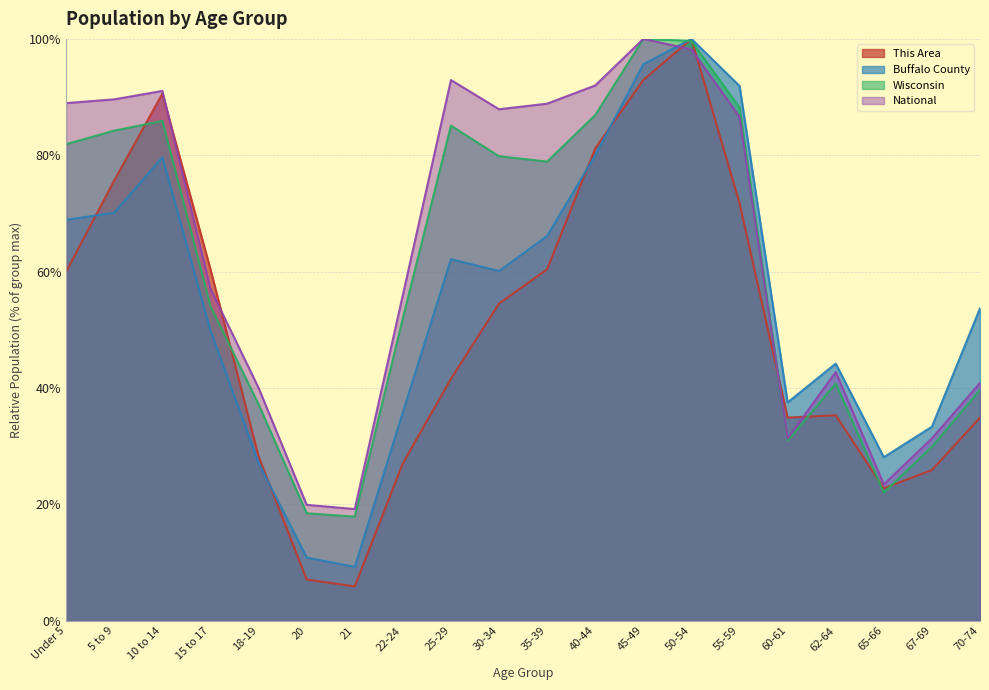

How many lines are shown in the chart?

4